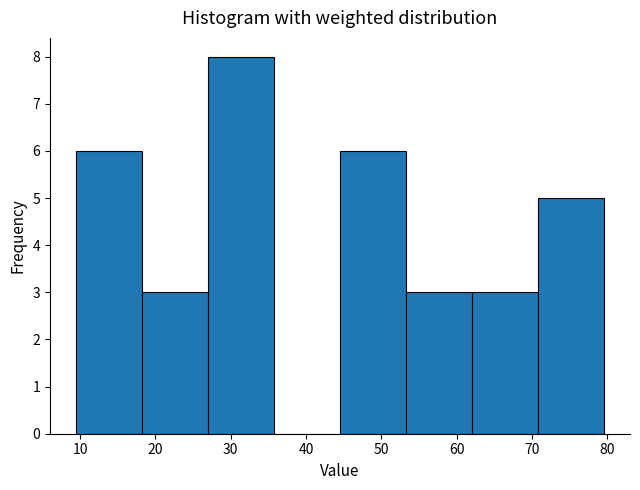

Which range on the x-axis has the tallest bar?

27 to 36